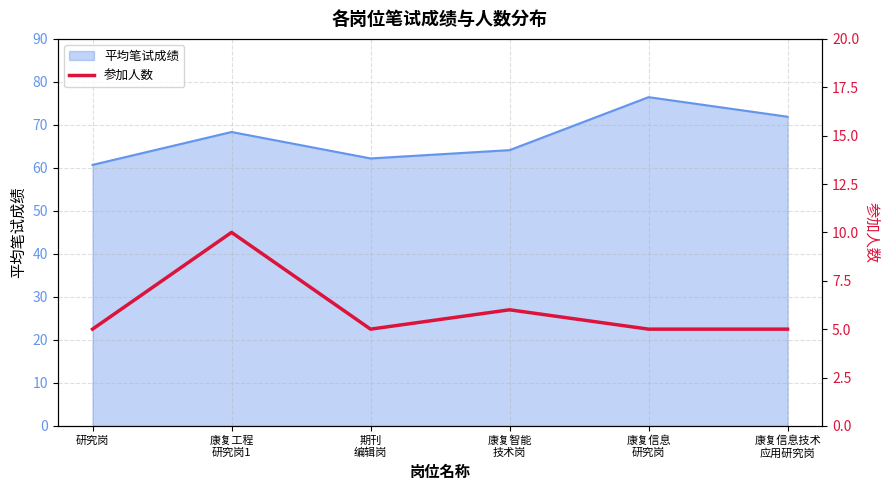

The value at 康复信息技术
应用研究岗 is 7. True or false?

False